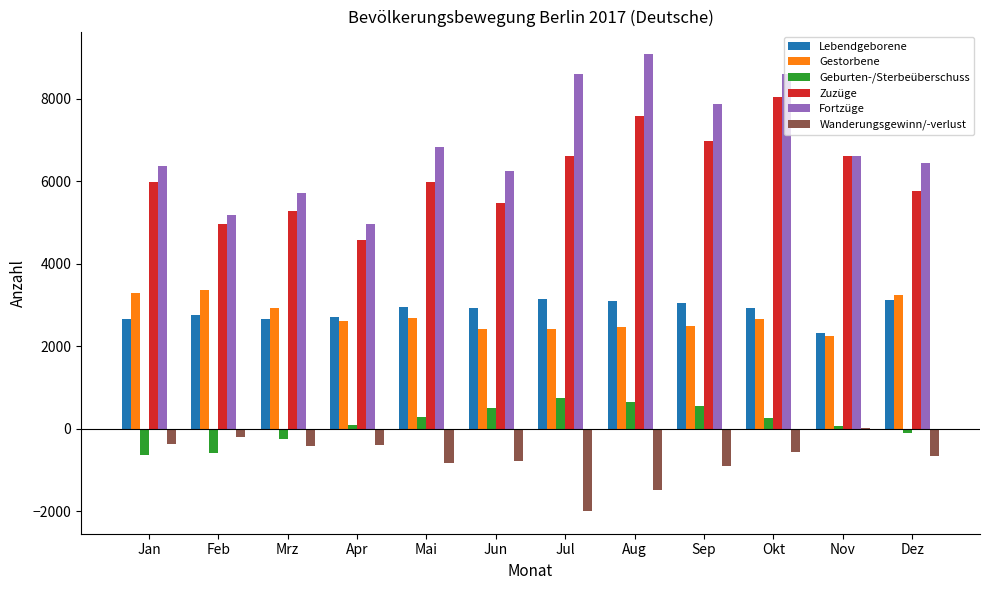

The Wanderungsgewinn/-verlust series shows -836 at Mai. True or false?

True